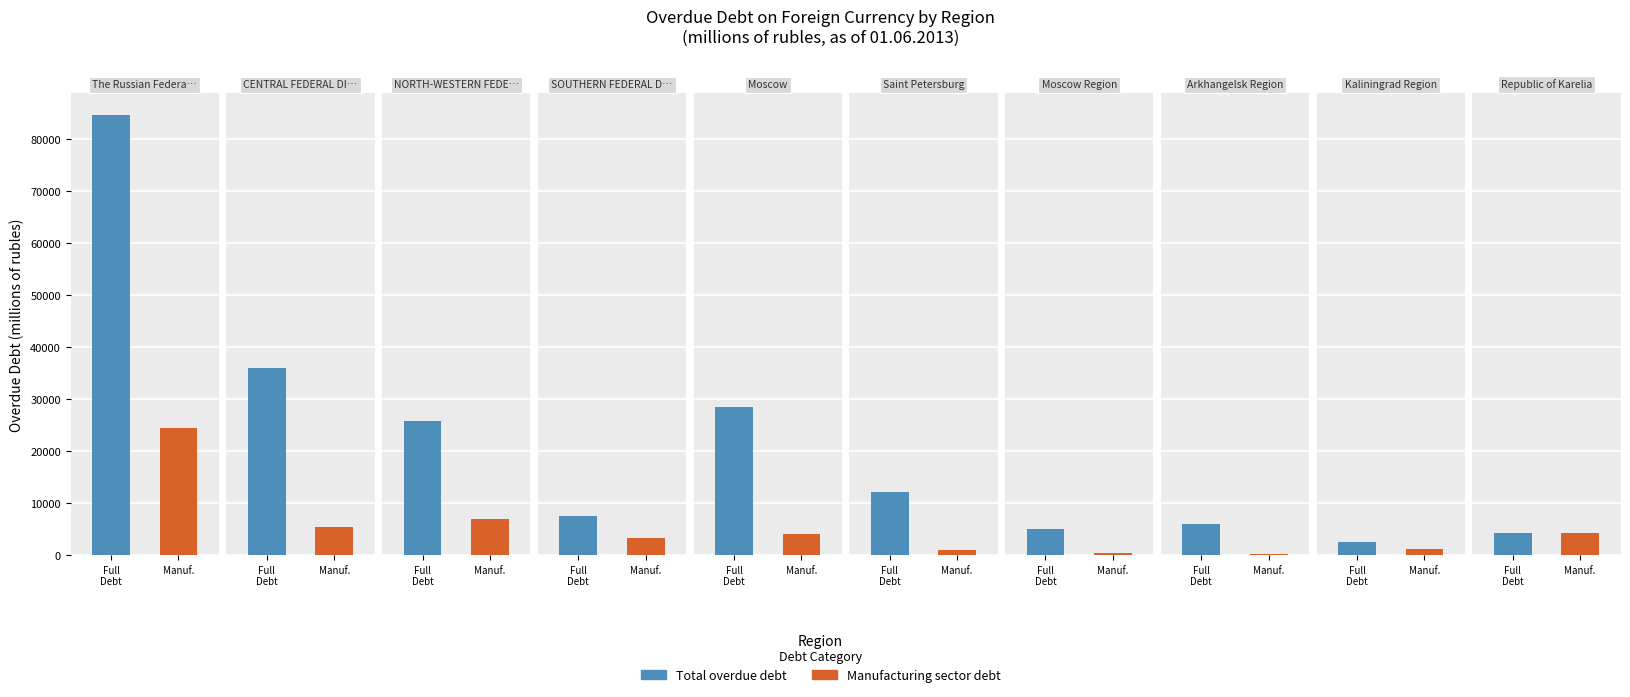

How many groups of bars are there?

10